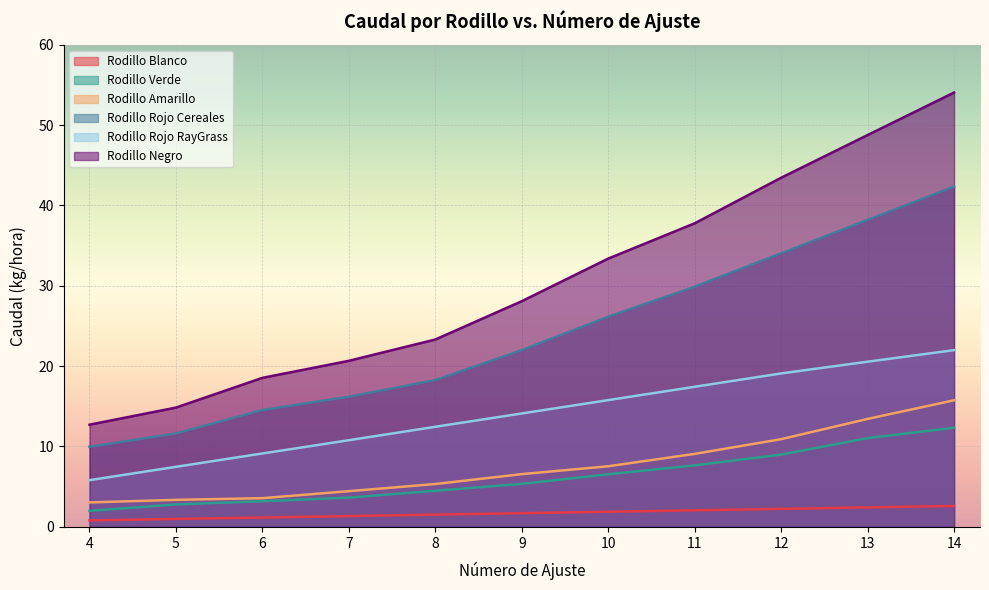

Is it true that Rodillo Rojo RayGrass equals 14.1 at 9?

True